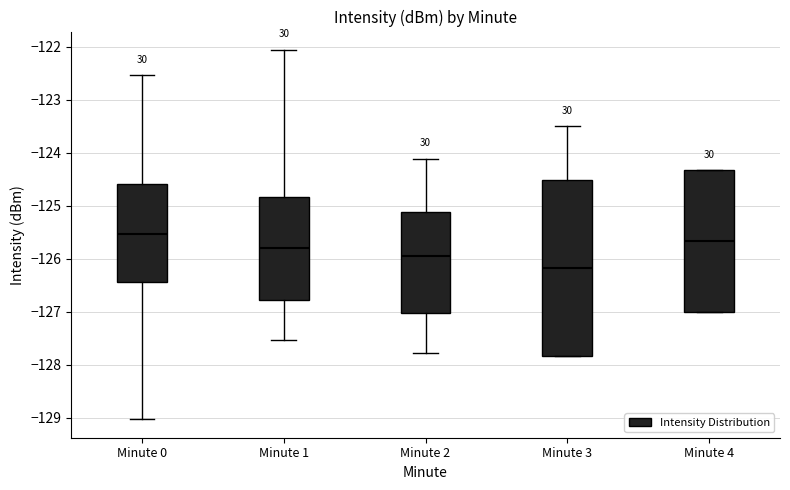

Comparing the boxes themselves (not the whiskers), which one is the tallest?

Minute 3